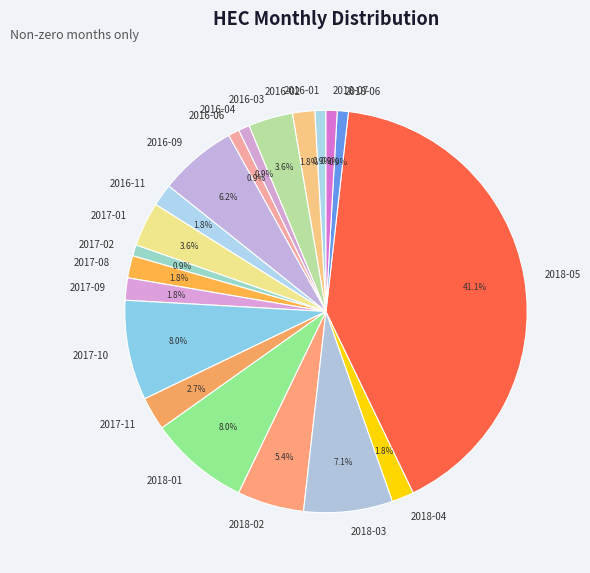

Does 2017-01 account for over 50% of the chart?

No